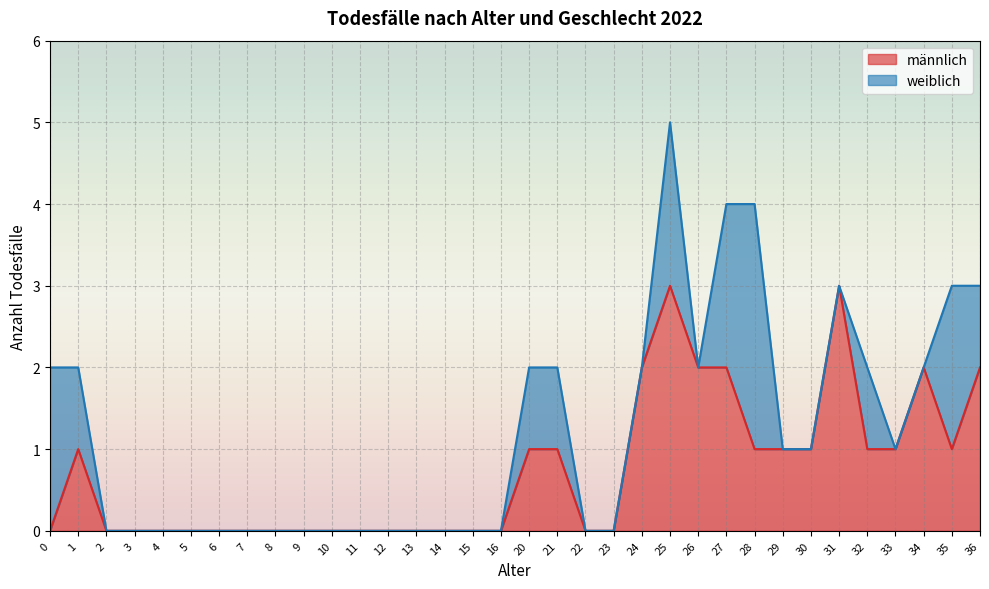

How many interior local valleys (lower than both neighbors) does the data have?

1